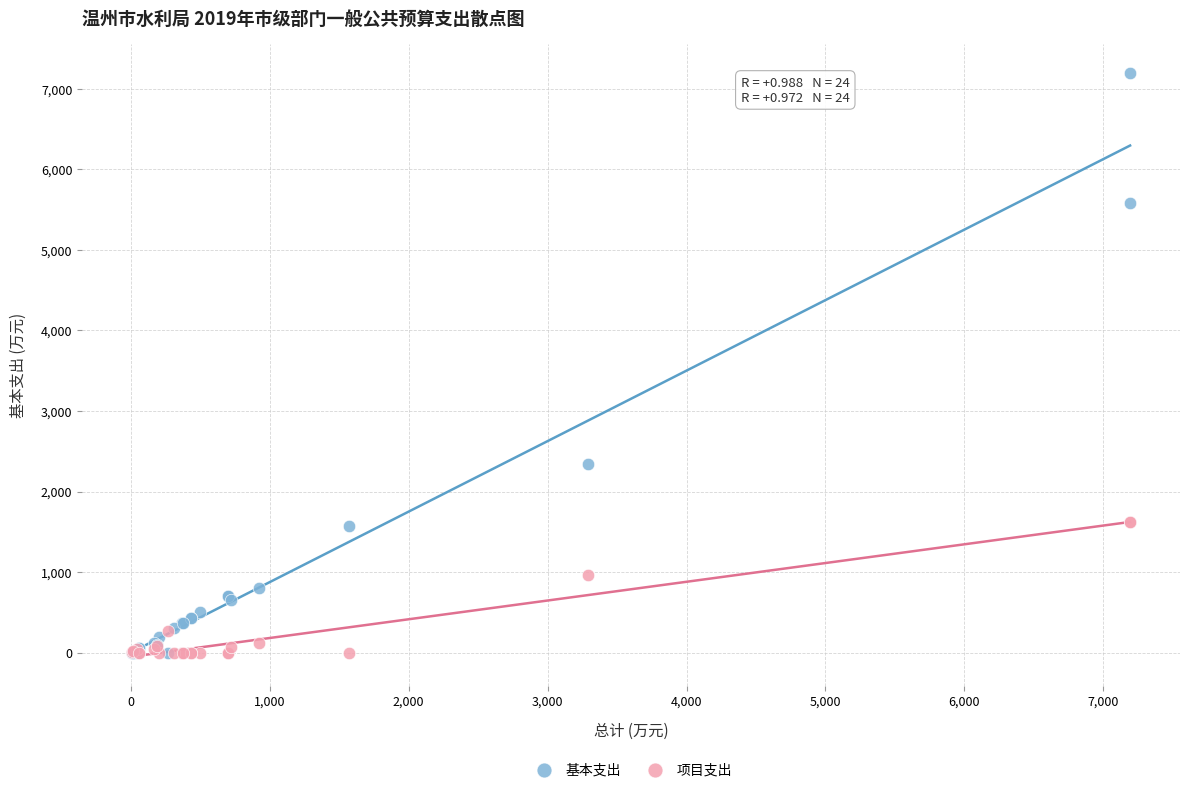

Across all series, what Y value is closest to 3596?

2335.4